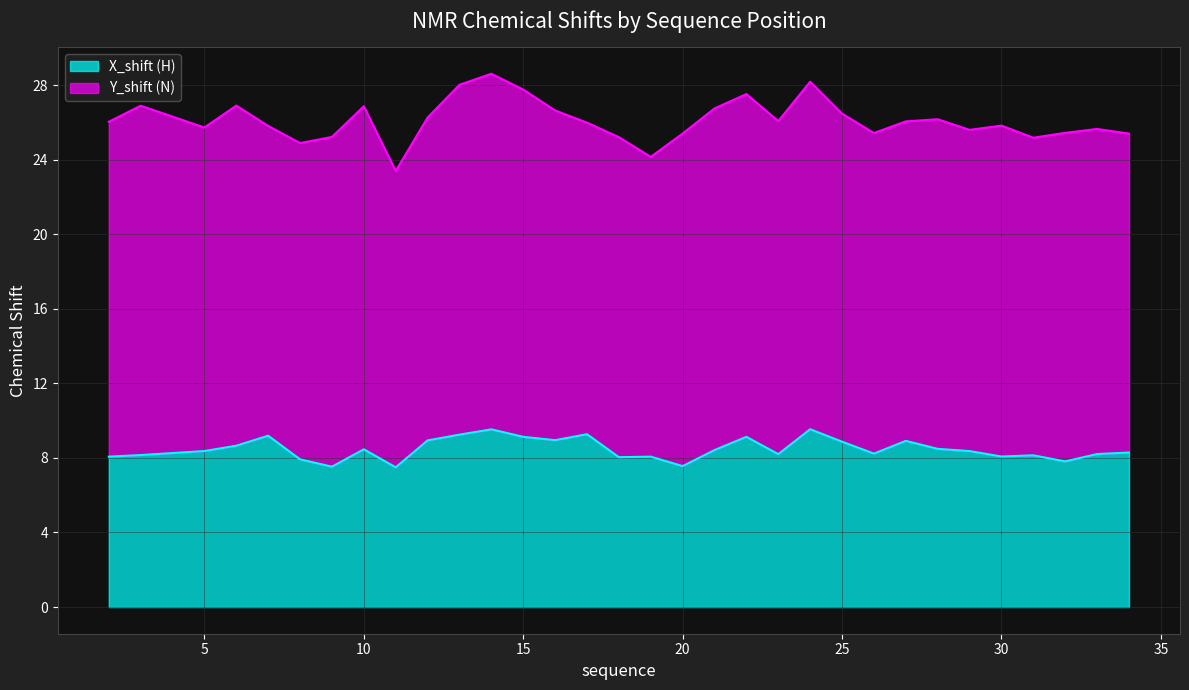

What is the difference between the maximum and minimum values in the X_shift (H) series?

2.0